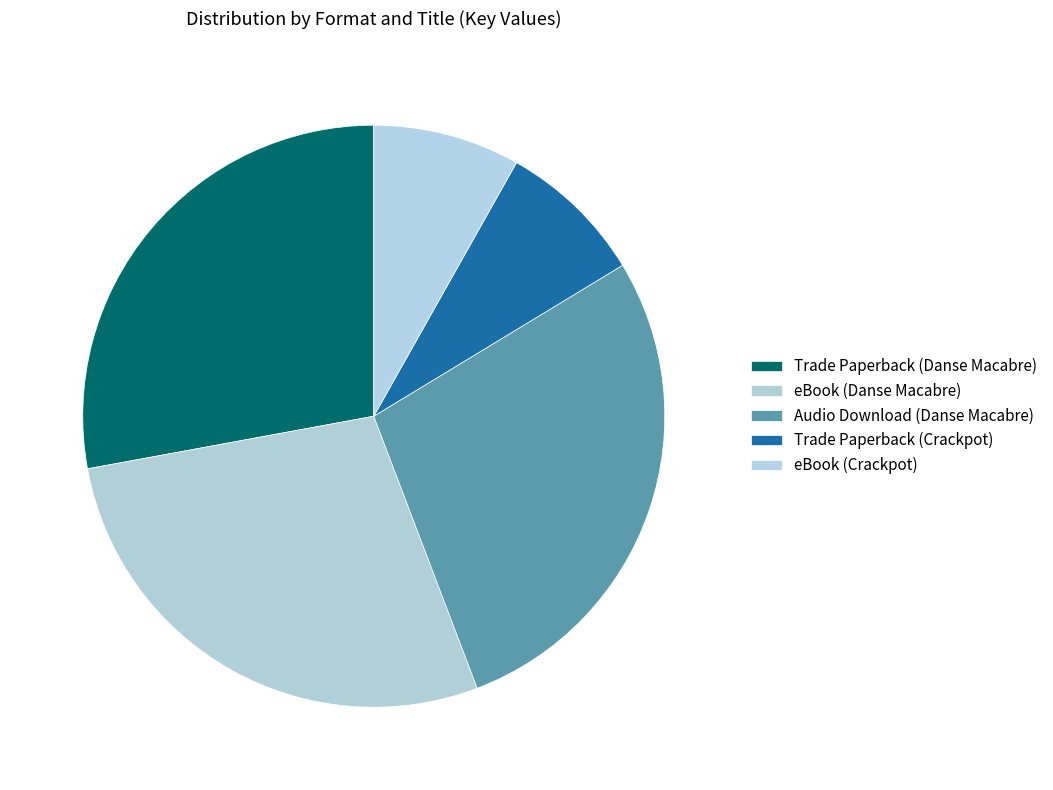

Rank the categories by value from highest to lowest.

Trade Paperback (Danse Macabre), eBook (Danse Macabre), Audio Download (Danse Macabre), Trade Paperback (Crackpot), eBook (Crackpot)